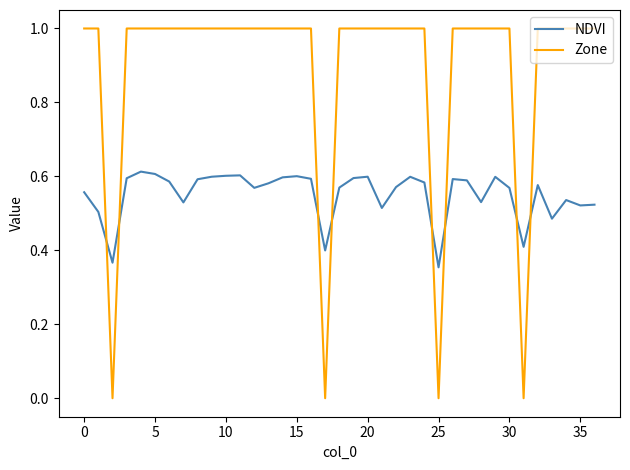

What is the difference between the maximum and minimum values in the Zone series?

1.0